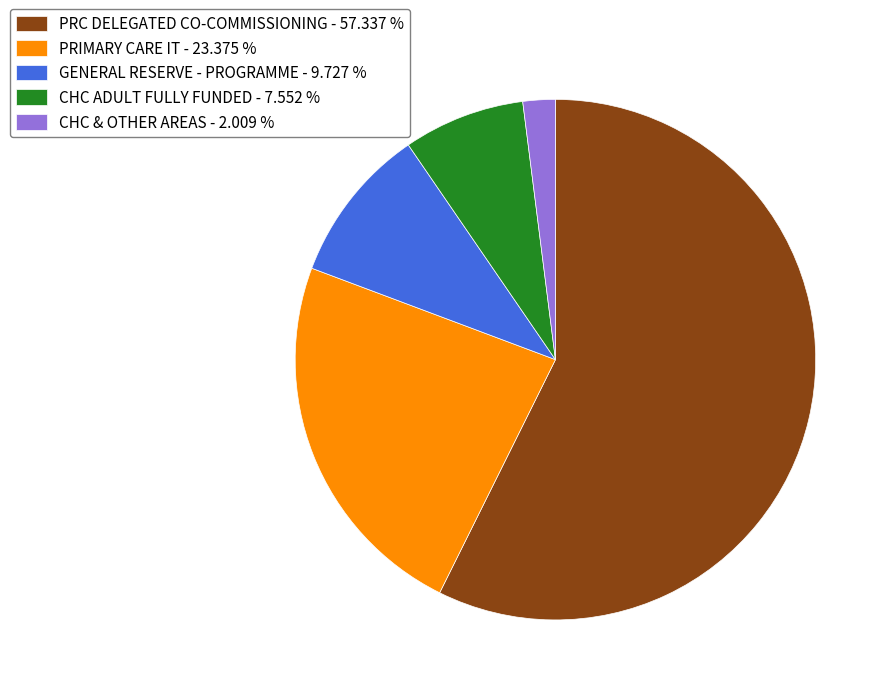

Which category has the smallest portion of the pie?

CHC & OTHER AREAS - 2.009 %